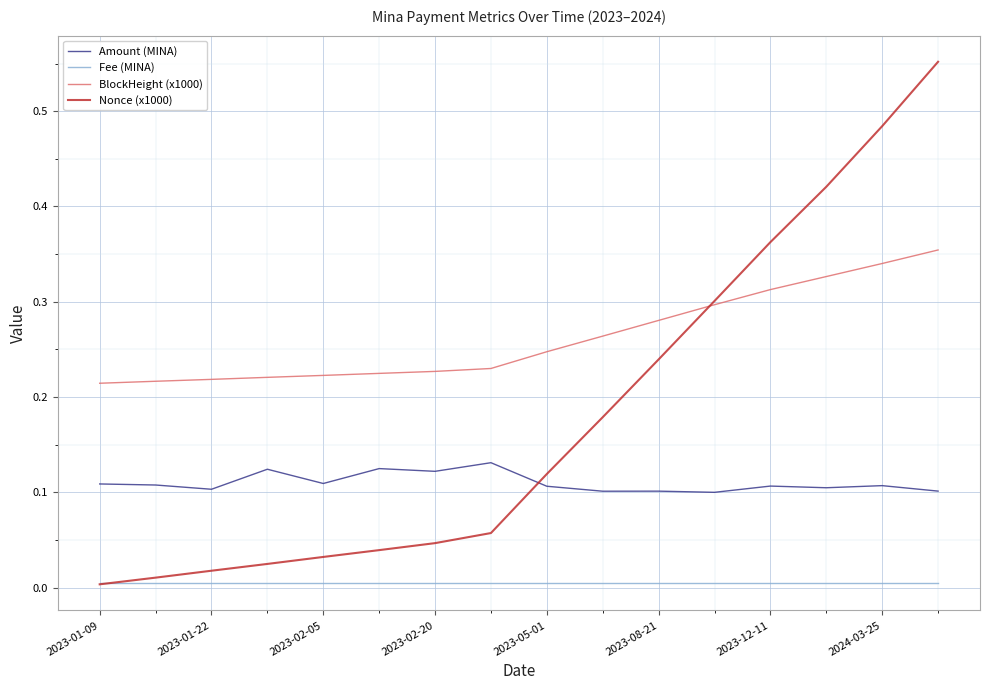

Which series has the largest total across all categories?

BlockHeight (x1000)